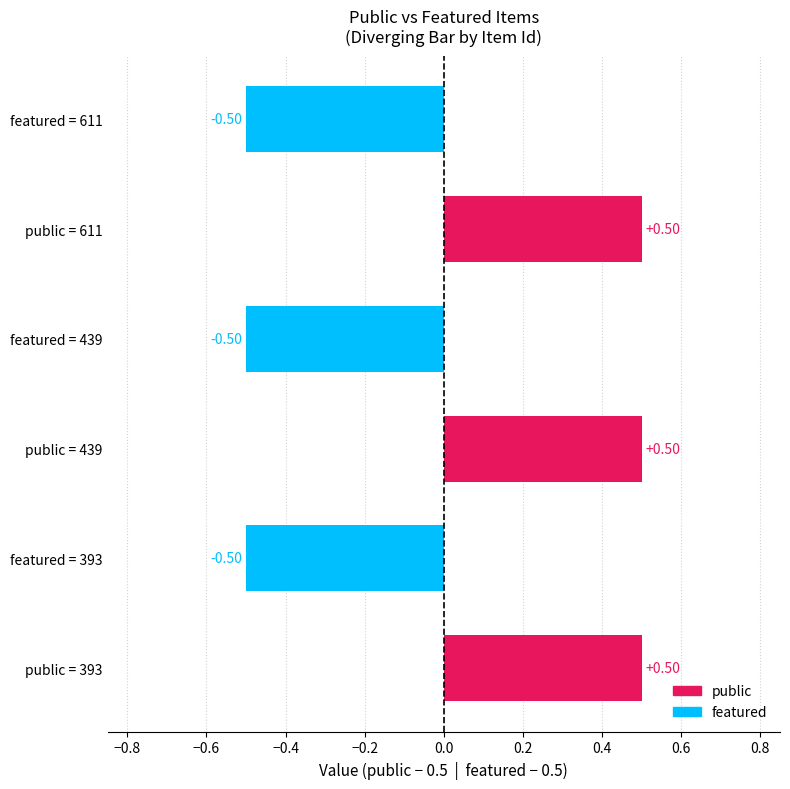

Between public = 611 and featured = 611, which is larger?

public = 611